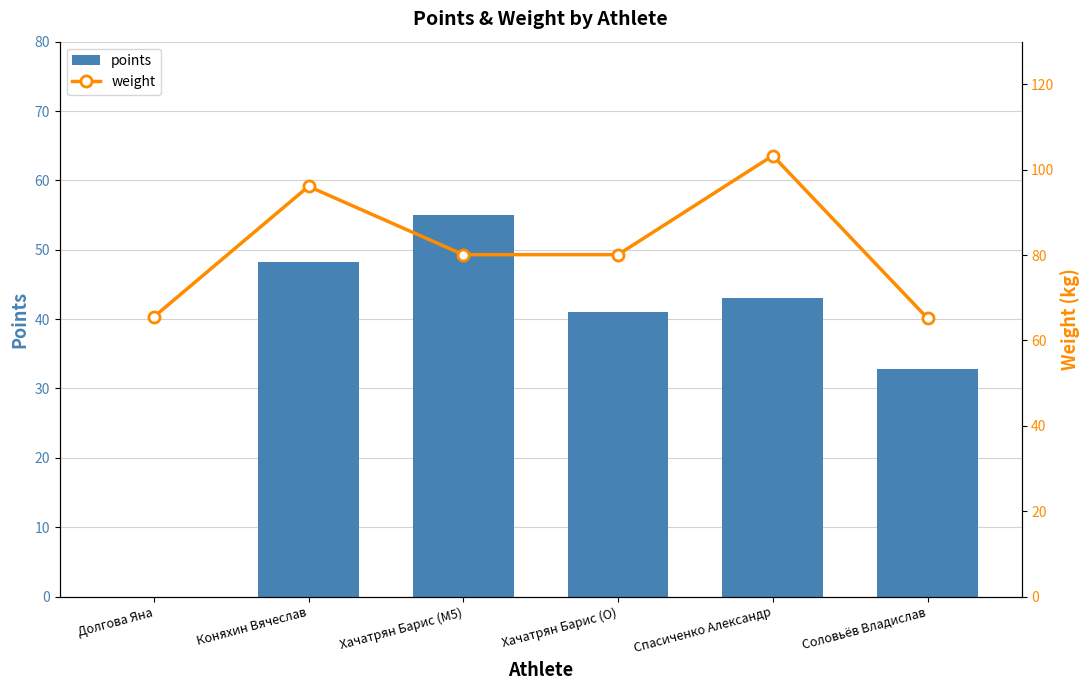

Is the value of points at Коняхин Вячеслав greater than the value of weight at Хачатрян Барис (M5)?

No